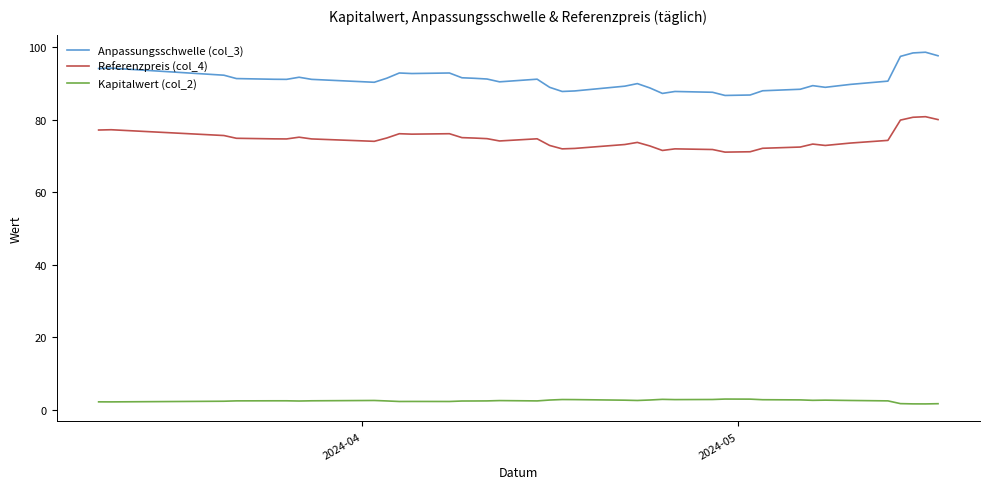

True or false: Kapitalwert (col_2) and Referenzpreis (col_4) intersect in this chart.

False